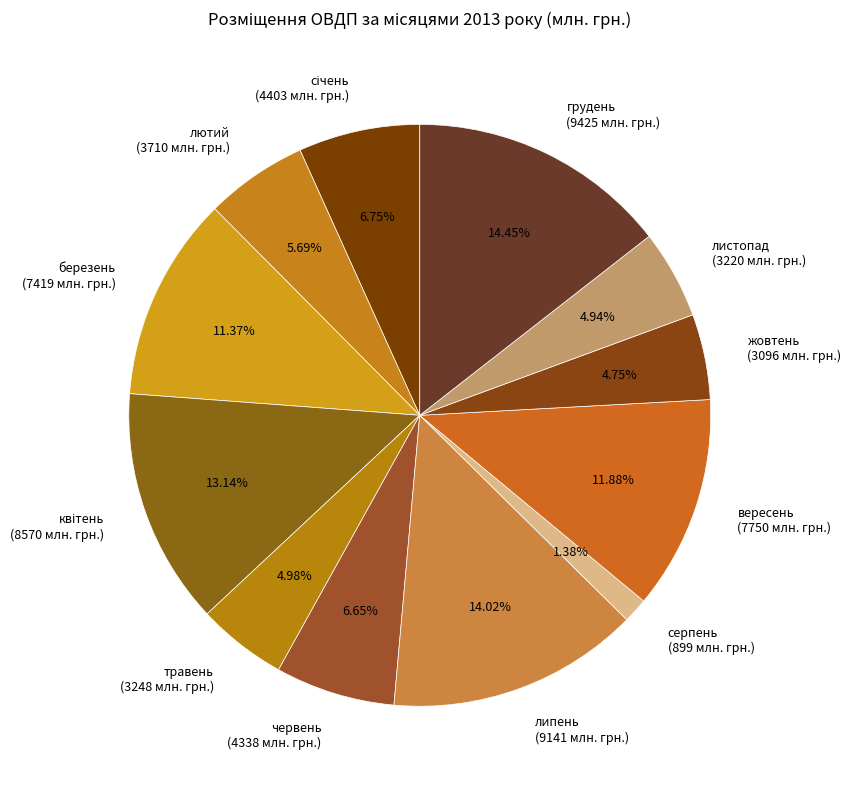

To the nearest percent, what is the average slice percentage?

8%